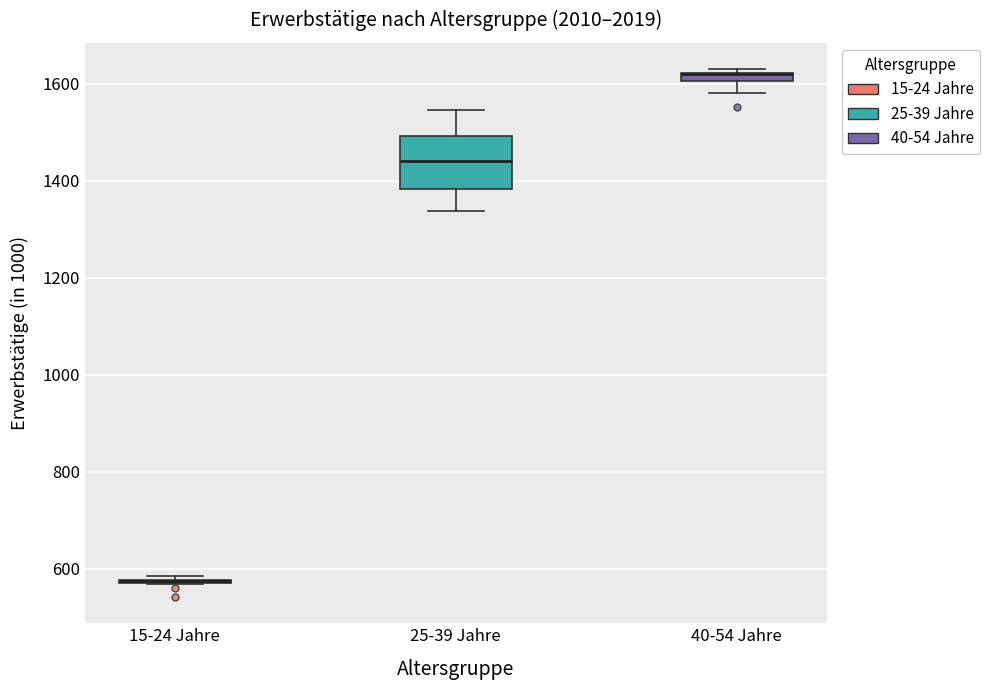

Where is the lower edge of the box for 40-54 Jahre on the y-axis? The values are not printed on the chart, so give them approximately, as read against the axis.

1600